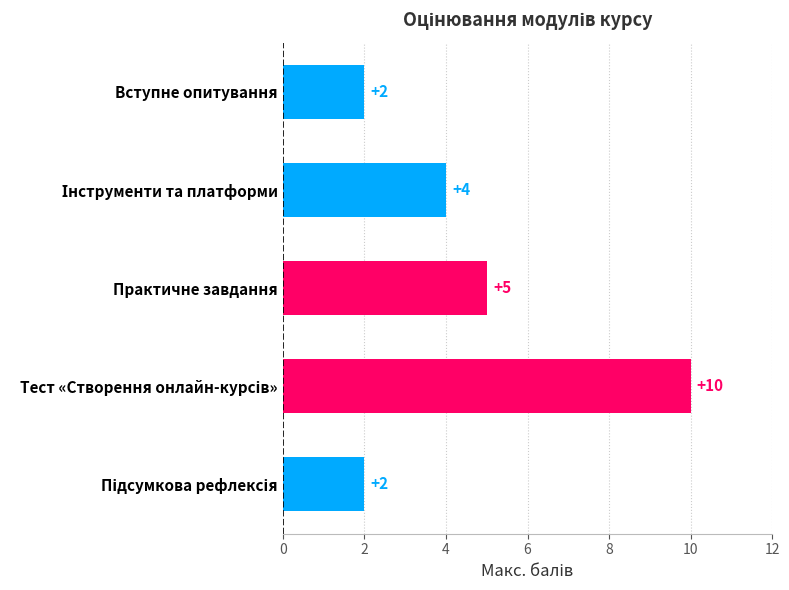

True or false: the data shows 1 at Практичне завдання.

False